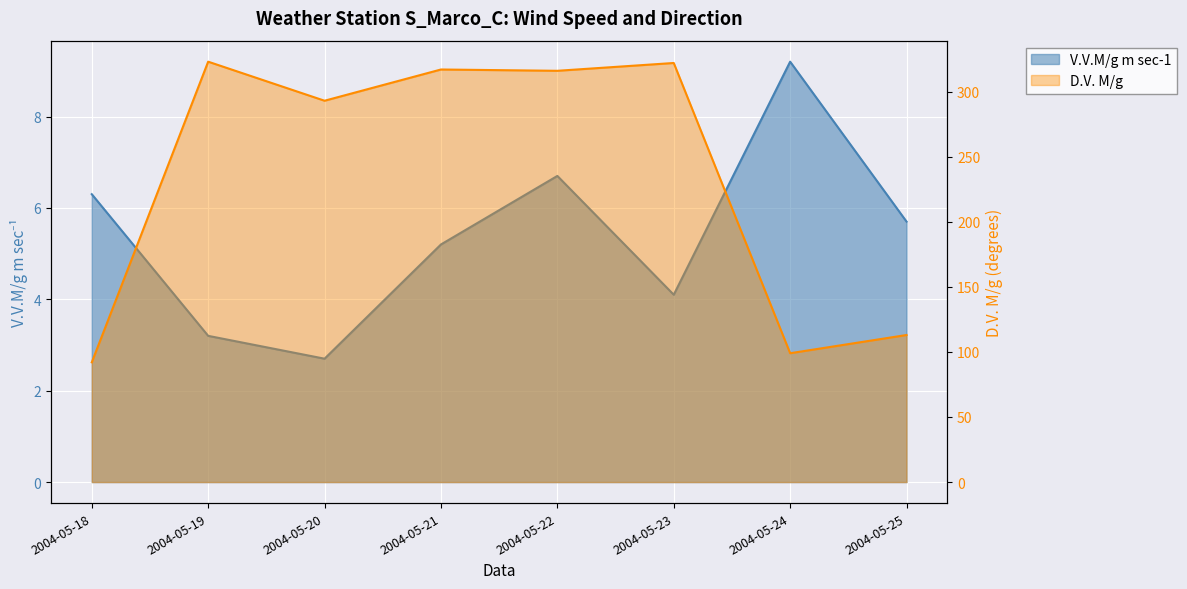

Where is the first local maximum for D.V. M/g?

2004-05-19